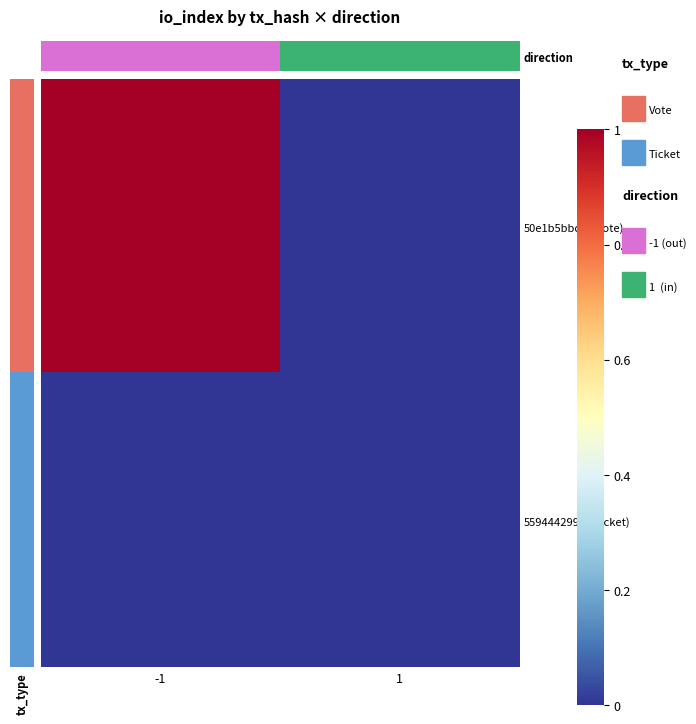

Which series has the largest total across all categories?

50e1b5bbd…(Vote)